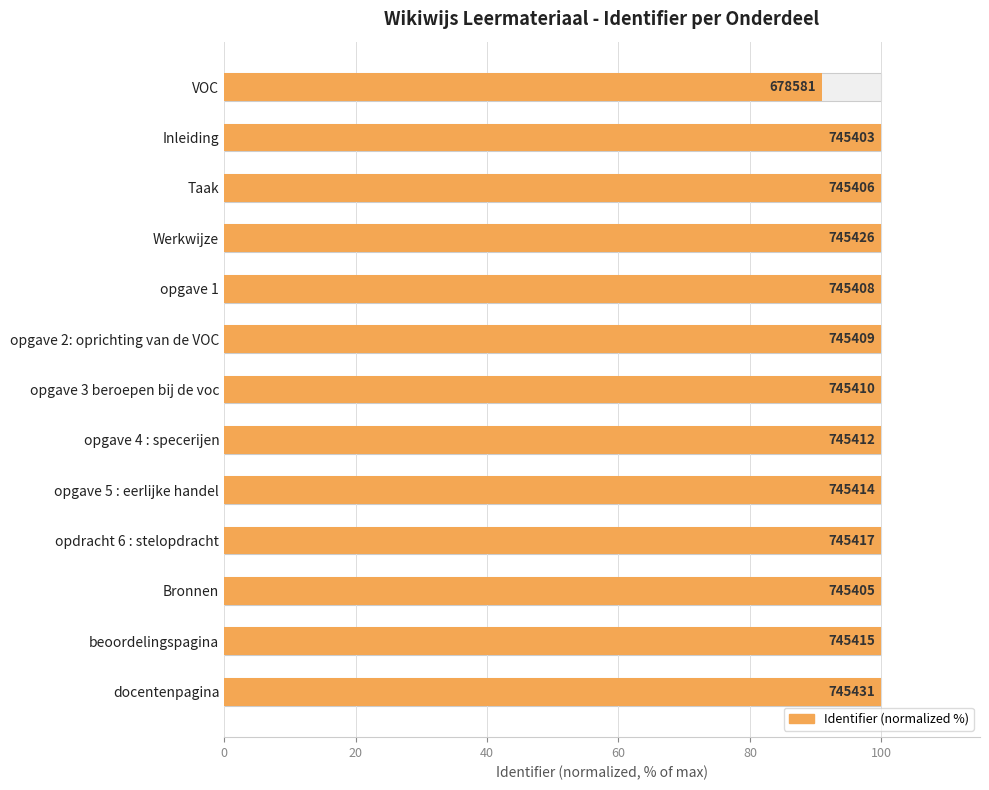

Does the chart contain stacked bars?

No